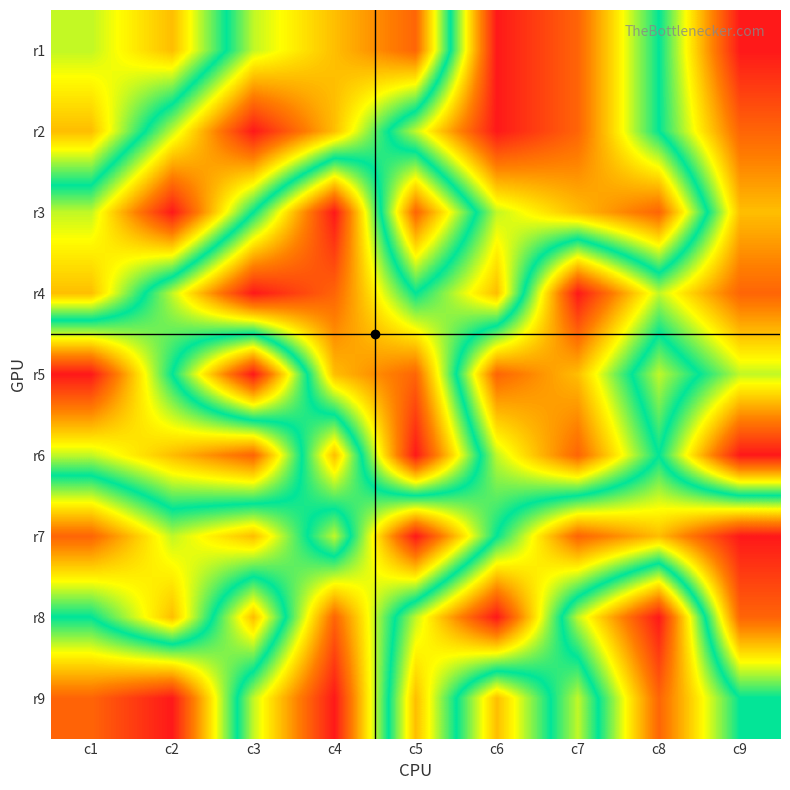

What is the difference between the highest and lowest values at c6?

7